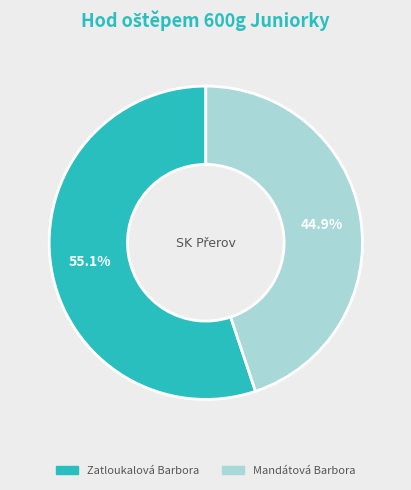

Which slice is the largest?

Zatloukalová Barbora